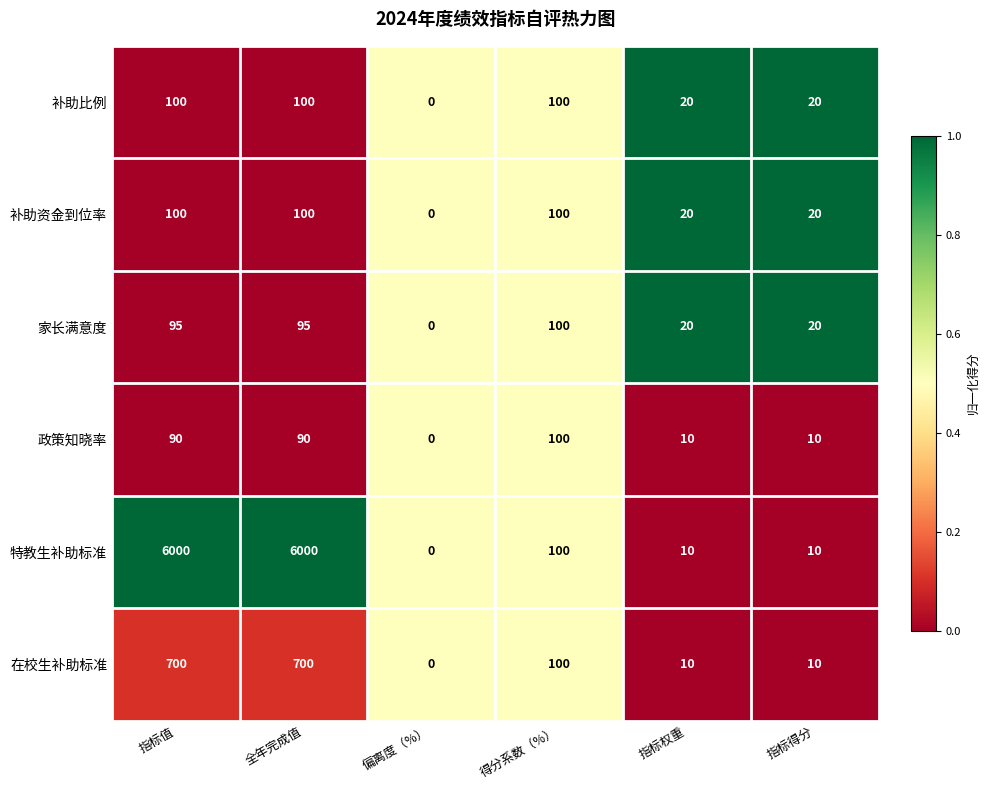

Which series has the largest total across all categories?

特教生补助标准